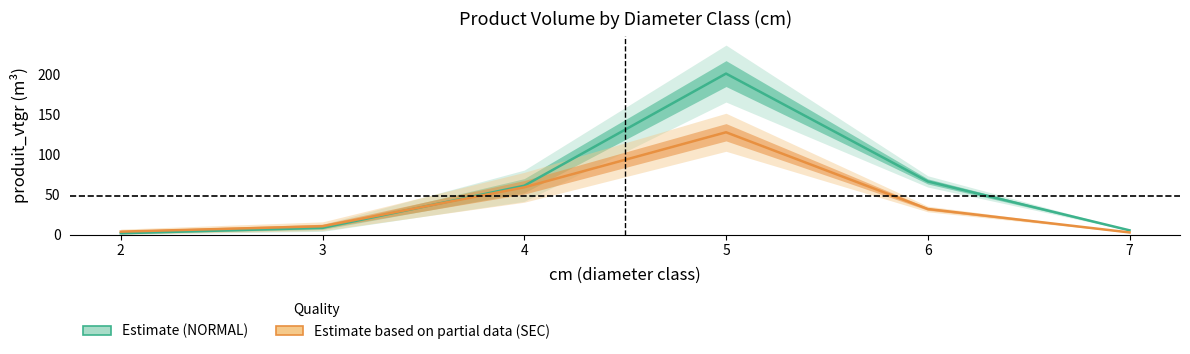

Which series ends up on top after the final intersection of Estimate (NORMAL) and Estimate based on partial data (SEC)?

Estimate (NORMAL)